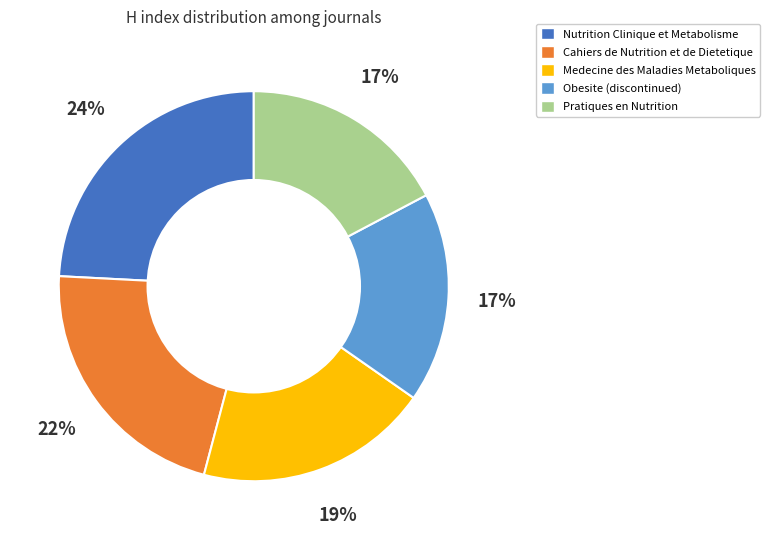

Which category has the biggest portion of the pie?

Nutrition Clinique et Metabolisme